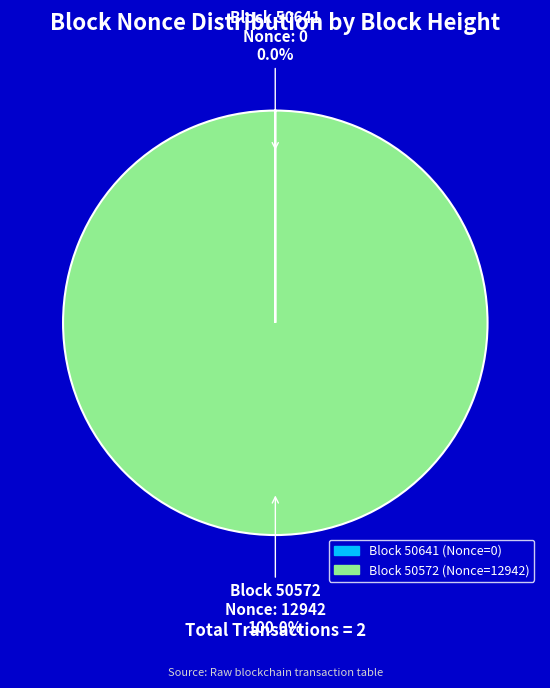

Which category has the biggest portion of the pie?

Block 50572 Nonce: 12942